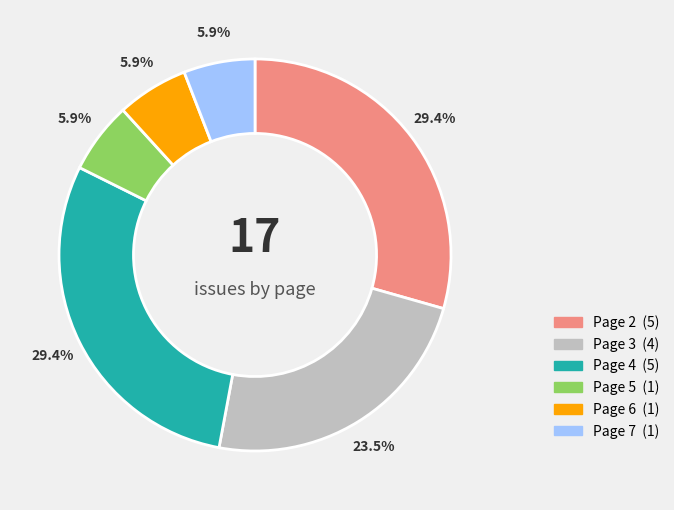

Is there a majority slice in this chart?

No